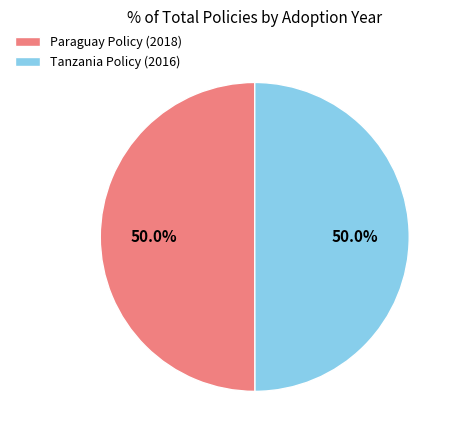

Count the number of slices in the pie.

2